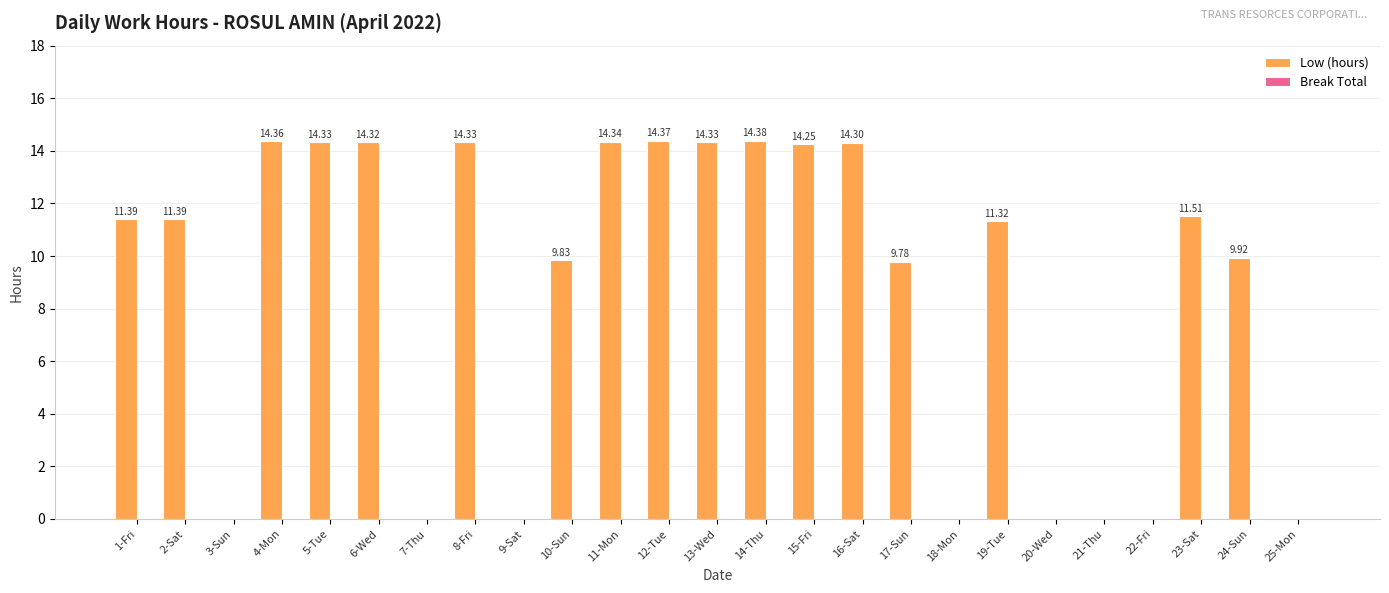

Which has a higher value, 3-Sun or 19-Tue?

19-Tue